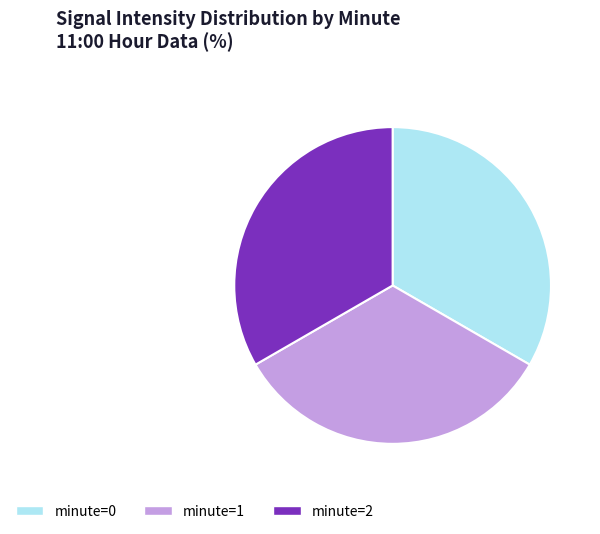

Is it true that minute=2 is 33% of the pie?

True